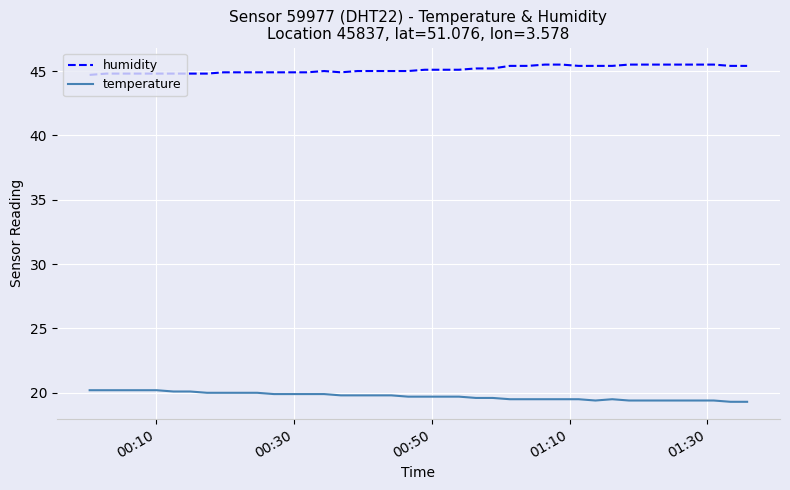

What is the maximum value for temperature?

20.2